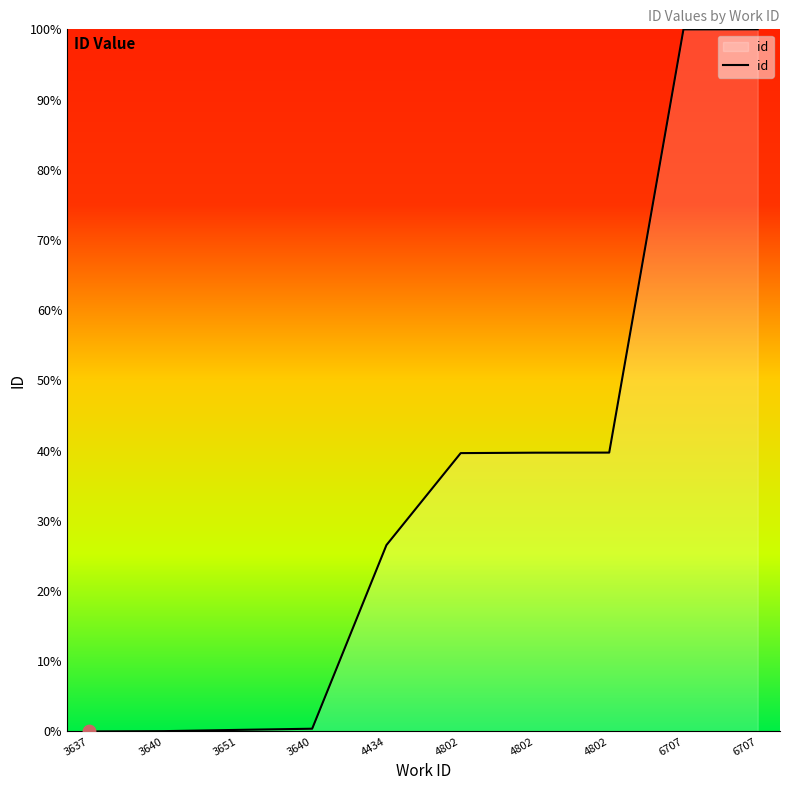

Between 4802 and 6707, which is larger?

6707